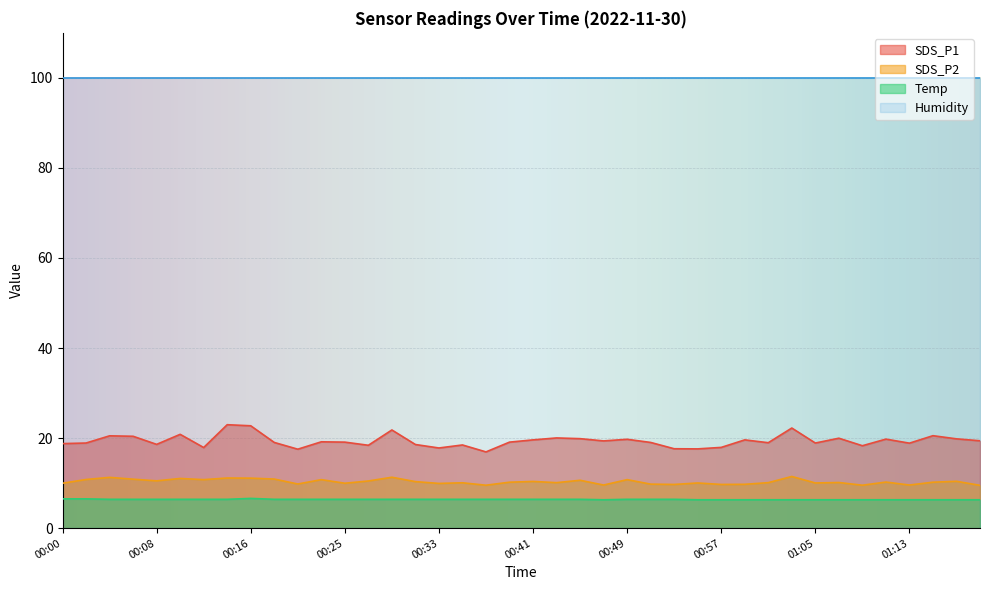

What is the difference between the SDS_P1 values at 00:21 and 00:31?

1.0